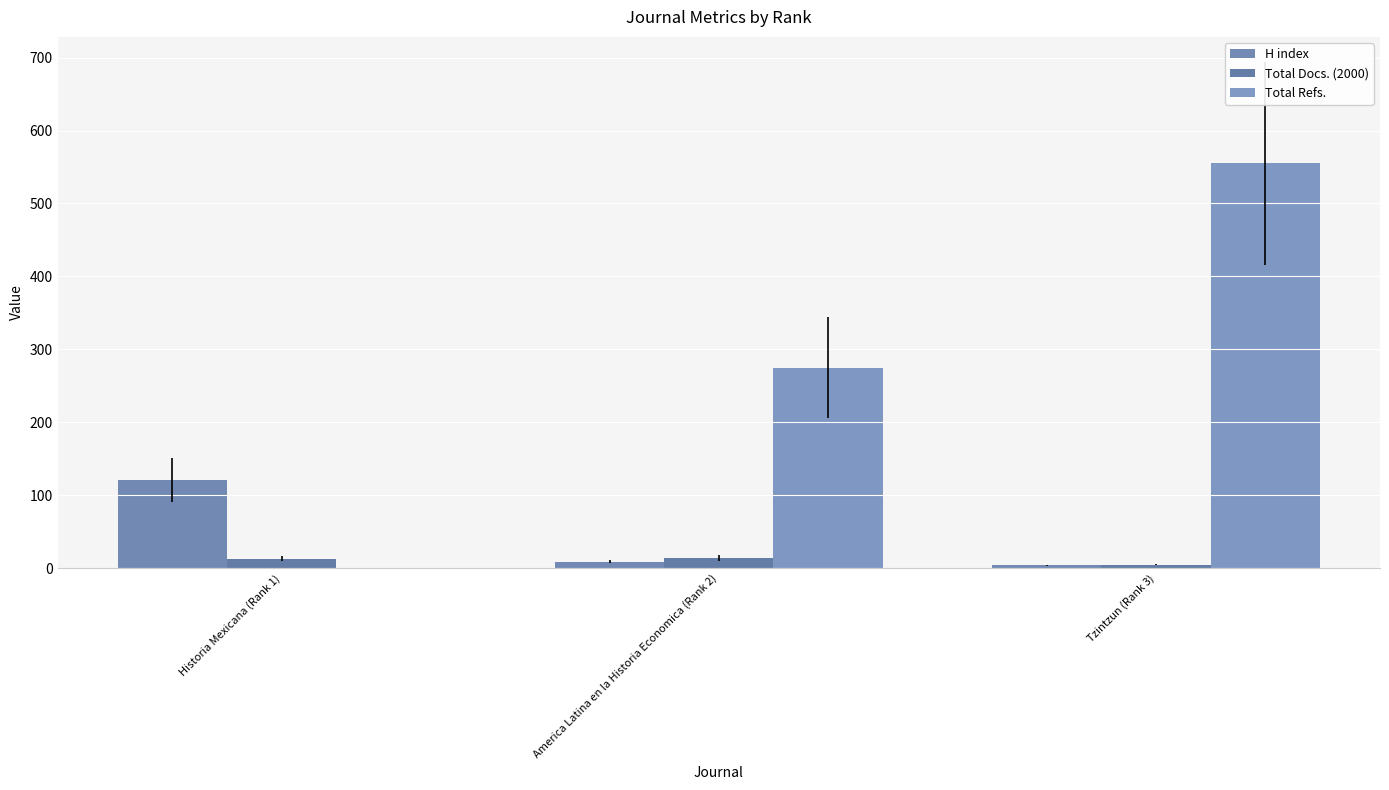

Which series has the widest spread of values?

Total Refs.